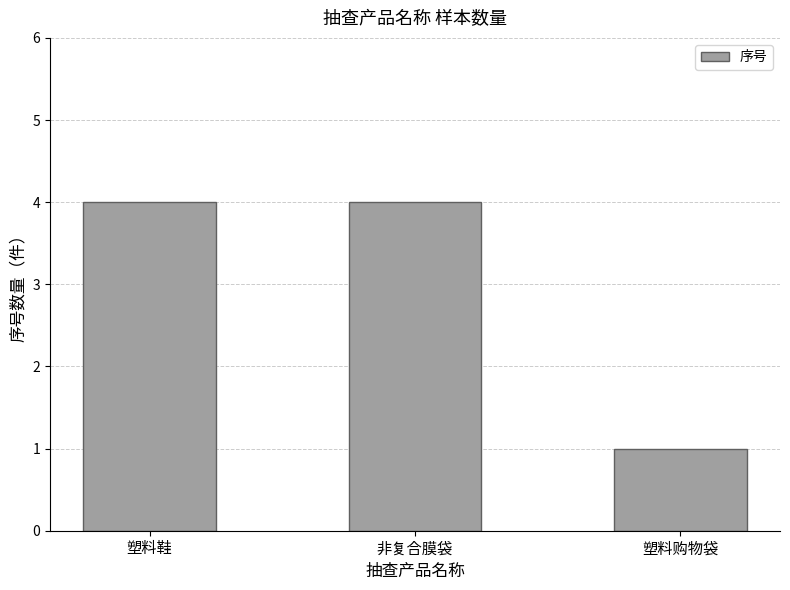

What is the minimum value shown in the chart?

1